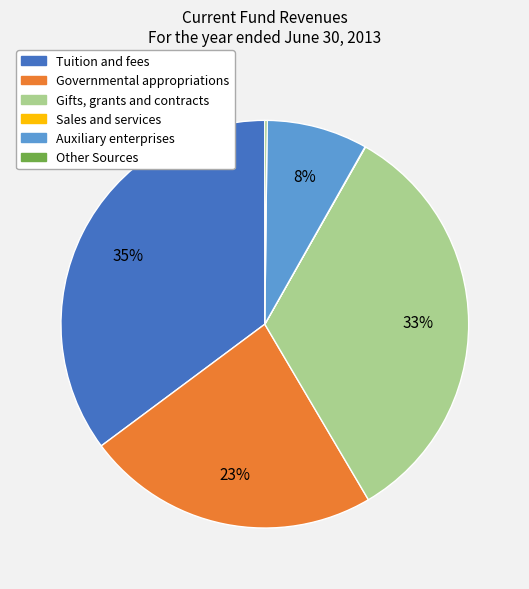

Between Tuition and fees and Governmental appropriations, which is larger?

Tuition and fees